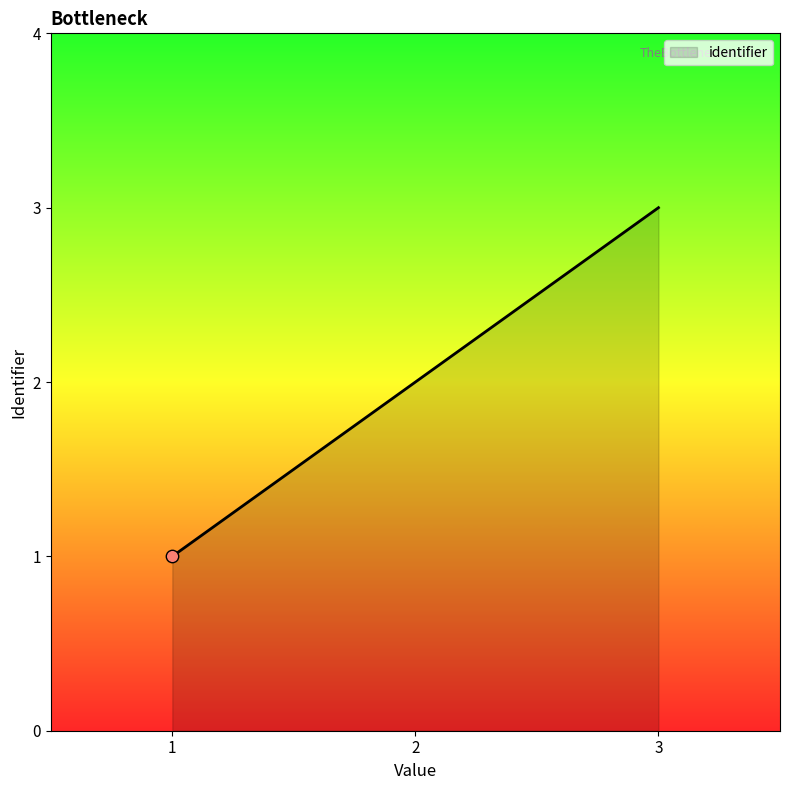

What is the change in value from 1 to 2?

+1